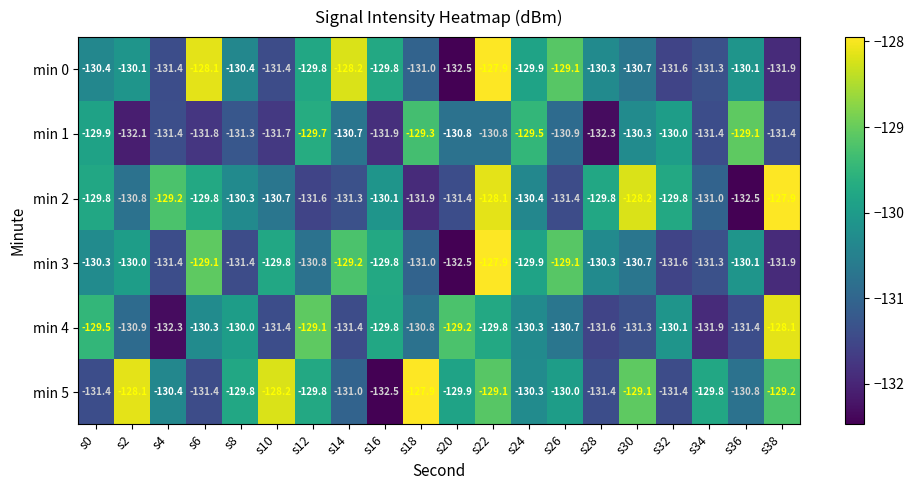

What is the total value across all series at s28?

-785.7